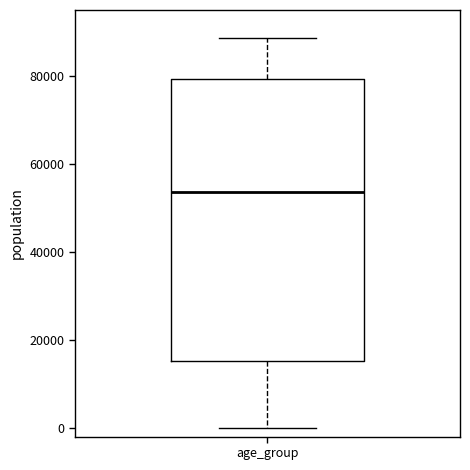

Where does the median line of the box for age_group sit on the y-axis? The values are not printed on the chart, so give them approximately, as read against the axis.

54000